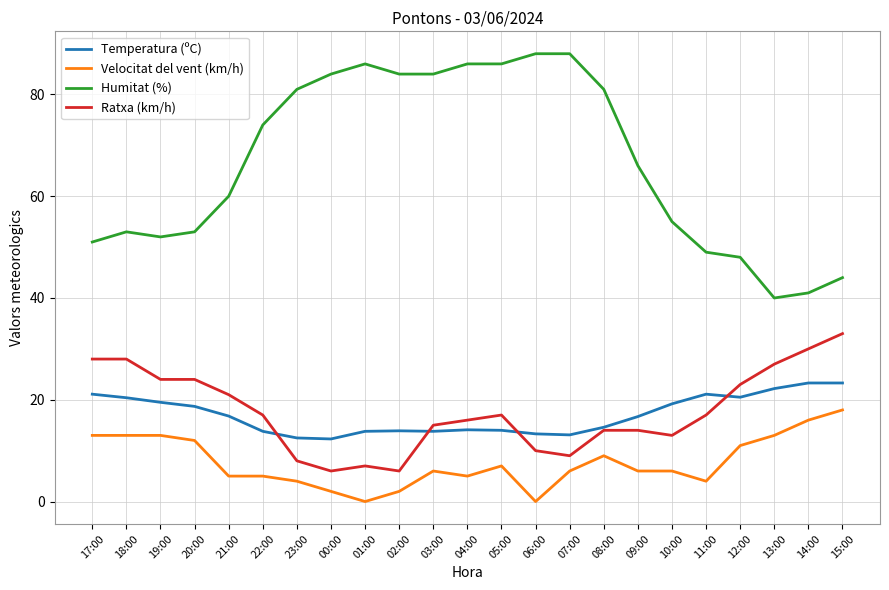

Between 06:00 and 14:00, which series saw the biggest shift?

Humitat (%)